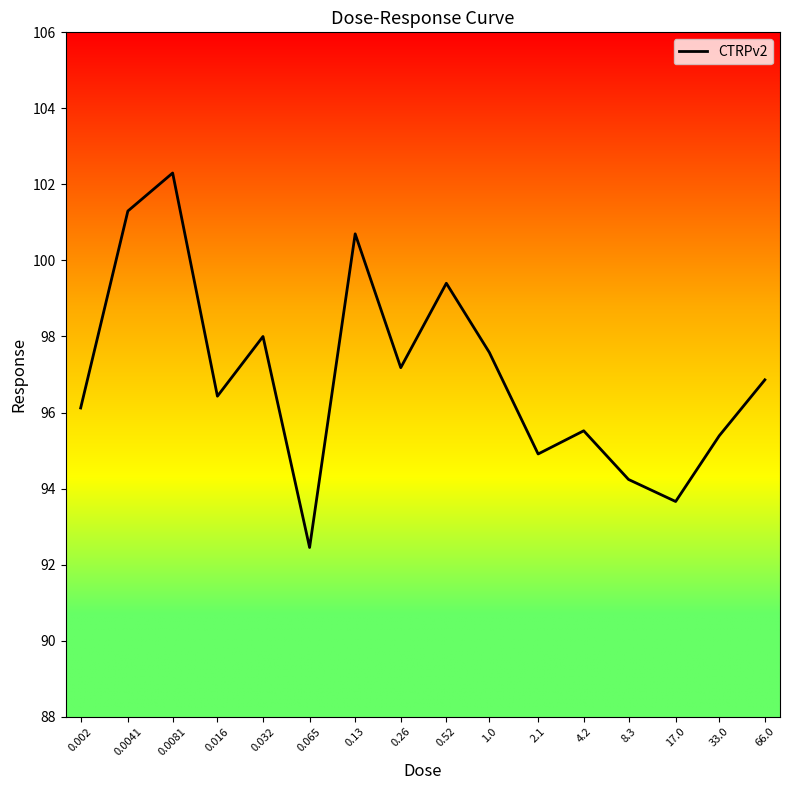

Is it true that the value at 0.0041 is 101.3?

True